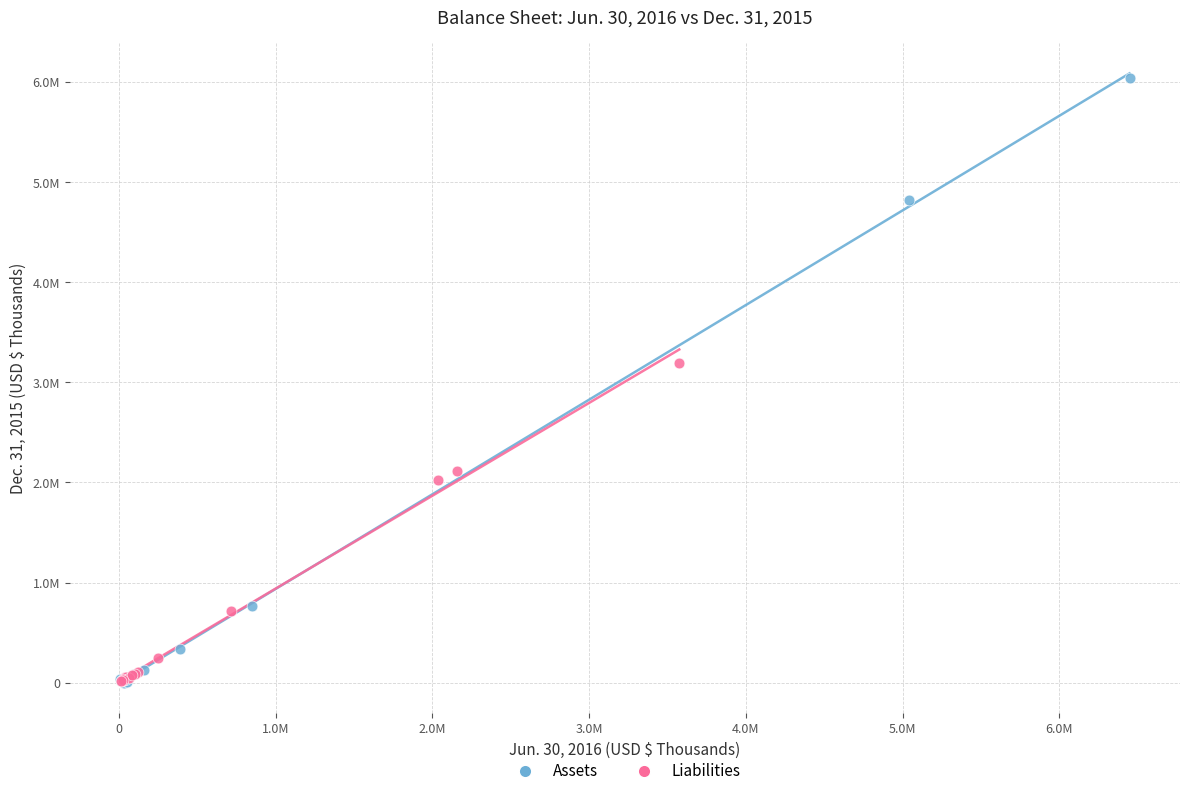

Which series has the widest spread of Y values?

Assets